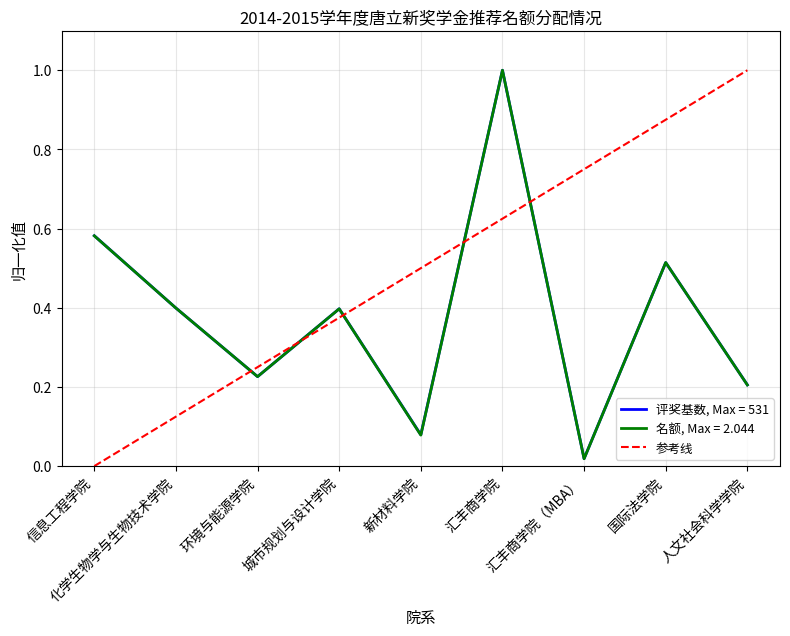

What is the maximum value for 名额, Max = 2.044?

1.0